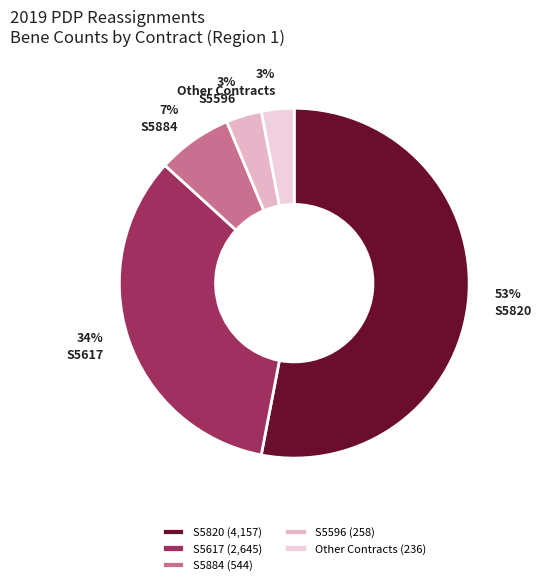

How many segments does this pie chart have?

5